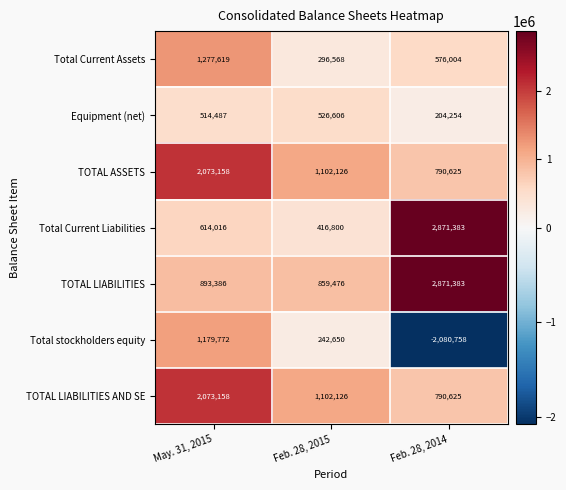

Reading right to left, extract all data points from this chart.

Total Current Assets: 576004	296568	1277619
Equipment (net): 204254	526606	514487
TOTAL ASSETS: 790625	1102126	2073158
Total Current Liabilities: 2871383	416800	614016
TOTAL LIABILITIES: 2871383	859476	893386
Total stockholders equity: -2080758	242650	1179772
TOTAL LIABILITIES AND SE: 790625	1102126	2073158